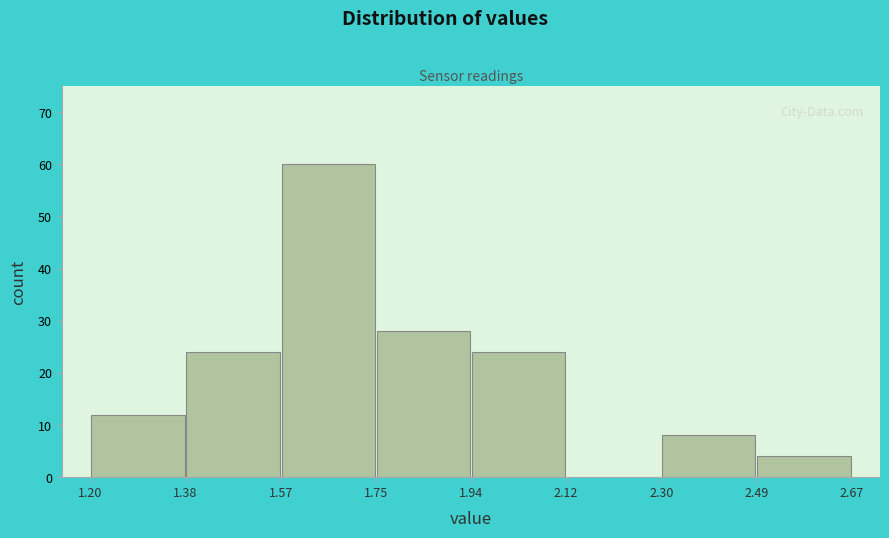

What is the height of the bar covering 1.20 to 1.38 on the x-axis? The values are not printed on the chart, so give them approximately, as read against the axis.

12